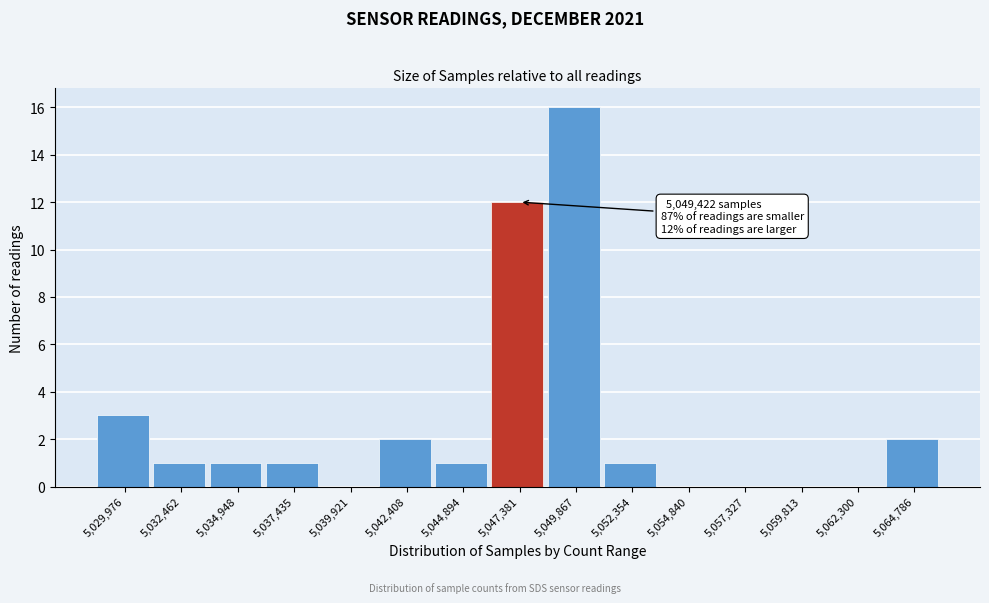

Reading right to left, extract all data points from this chart.

5,064,786=2	5,062,300=0	5,059,813=0	5,057,327=0	5,054,840=0	5,052,354=1	5,049,867=16	5,047,381=12	5,044,894=1	5,042,408=2	5,039,921=0	5,037,435=1	5,034,948=1	5,032,462=1	5,029,976=3